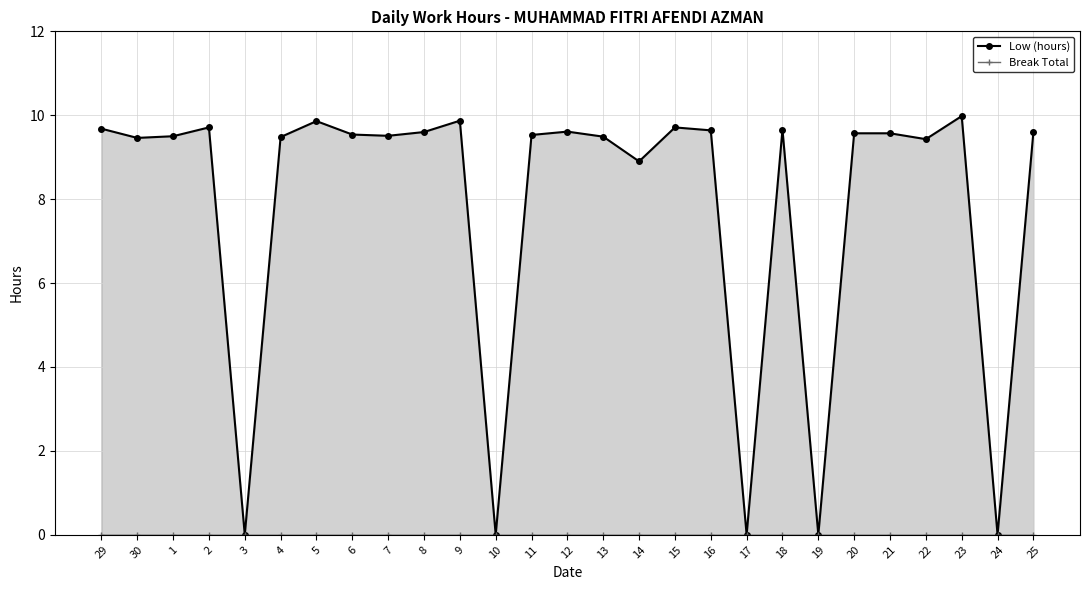

At which category is the sum across all series the highest?

23